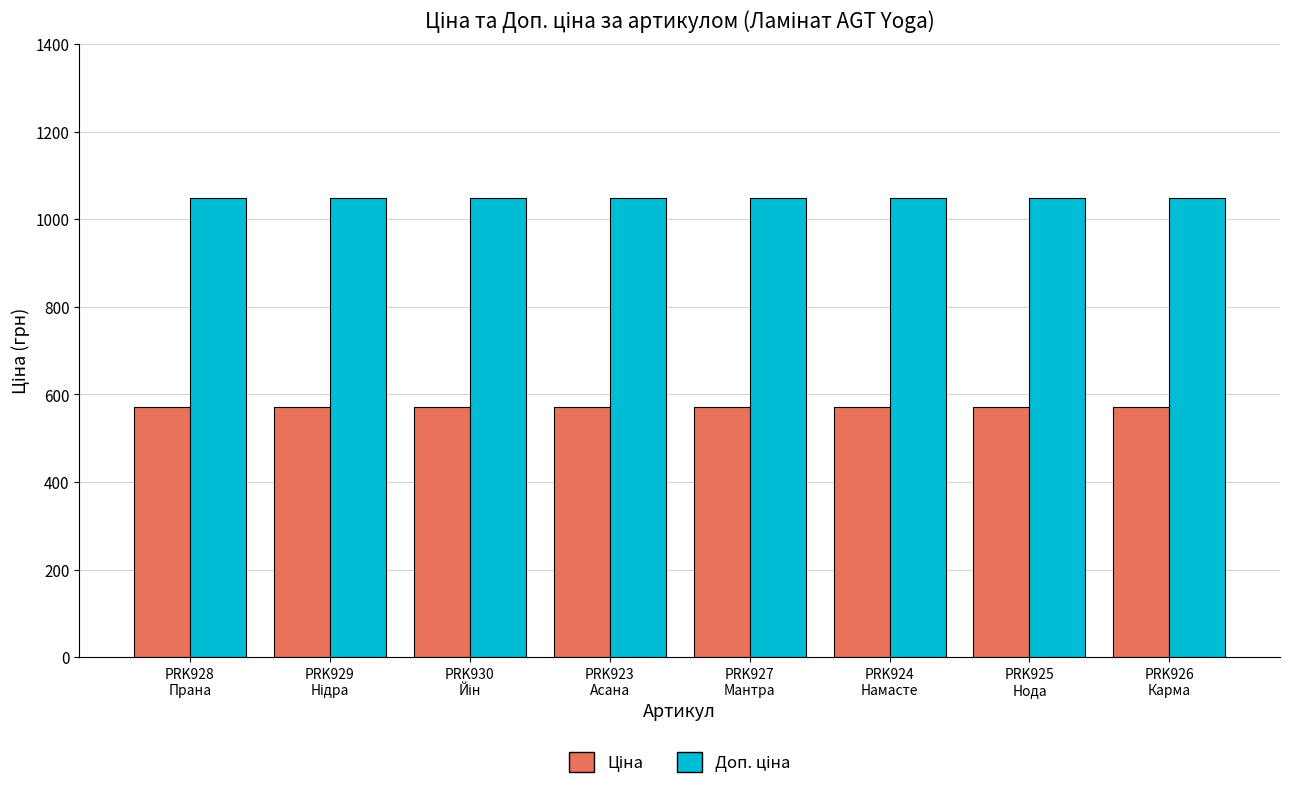

What is the value of the Доп. ціна bar at the 5th from the left?

1048.0